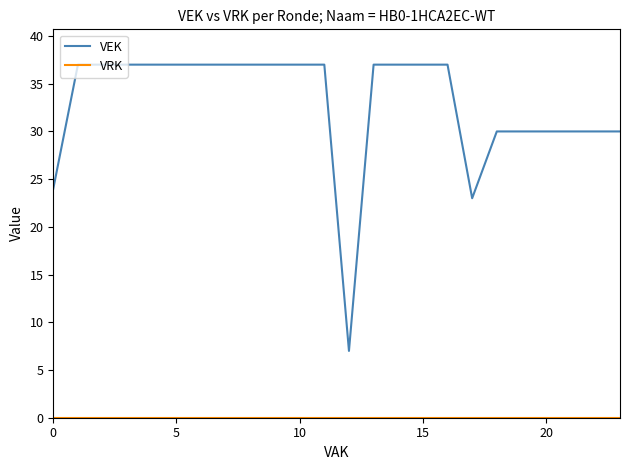

What is the greatest value displayed?

37